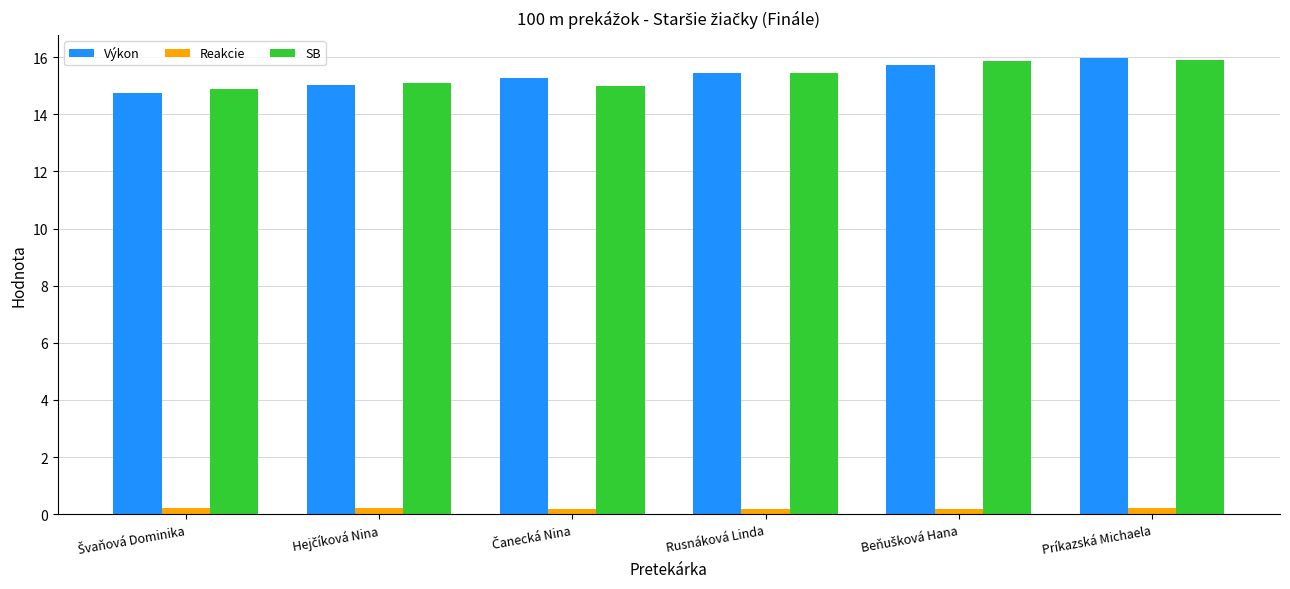

What is the difference between the second highest and minimum values in the SB series?

1.0